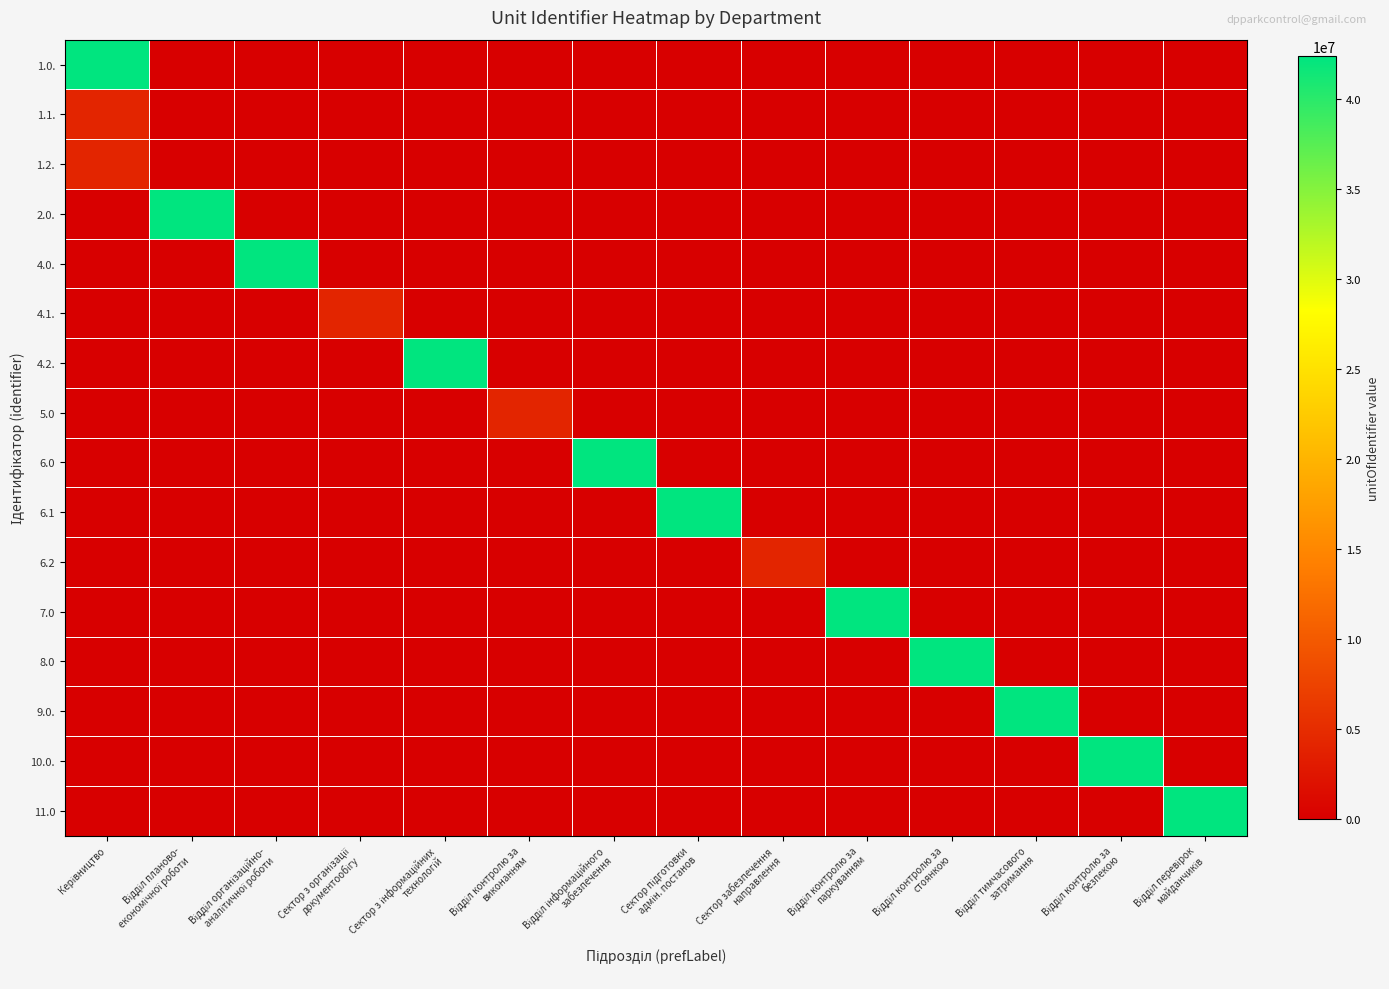

Reading left to right, extract all data points from this chart.

1.0.: Керівництво=42403446	Відділ планово-
економічної роботи=0	Відділ організаційно-
аналітичної роботи=0	Сектор з організації
документообігу=0	Сектор з інформаційних
технологій=0	Відділ контролю за
виконанням=0	Відділ інформаційного
забезпечення=0	Сектор підготовки
адмін. постанов=0	Сектор забезпечення
направлення=0	Відділ контролю за
паркуванням=0	Відділ контролю за
стоянкою=0	Відділ тимчасового
затримання=0	Відділ контролю за
безпекою=0	Відділ перевірок
майданчиків=0
1.1.: Керівництво=4203446	Відділ планово-
економічної роботи=0	Відділ організаційно-
аналітичної роботи=0	Сектор з організації
документообігу=0	Сектор з інформаційних
технологій=0	Відділ контролю за
виконанням=0	Відділ інформаційного
забезпечення=0	Сектор підготовки
адмін. постанов=0	Сектор забезпечення
направлення=0	Відділ контролю за
паркуванням=0	Відділ контролю за
стоянкою=0	Відділ тимчасового
затримання=0	Відділ контролю за
безпекою=0	Відділ перевірок
майданчиків=0
1.2.: Керівництво=4203446	Відділ планово-
економічної роботи=0	Відділ організаційно-
аналітичної роботи=0	Сектор з організації
документообігу=0	Сектор з інформаційних
технологій=0	Відділ контролю за
виконанням=0	Відділ інформаційного
забезпечення=0	Сектор підготовки
адмін. постанов=0	Сектор забезпечення
направлення=0	Відділ контролю за
паркуванням=0	Відділ контролю за
стоянкою=0	Відділ тимчасового
затримання=0	Відділ контролю за
безпекою=0	Відділ перевірок
майданчиків=0
2.0.: Керівництво=0	Відділ планово-
економічної роботи=42403446	Відділ організаційно-
аналітичної роботи=0	Сектор з організації
документообігу=0	Сектор з інформаційних
технологій=0	Відділ контролю за
виконанням=0	Відділ інформаційного
забезпечення=0	Сектор підготовки
адмін. постанов=0	Сектор забезпечення
направлення=0	Відділ контролю за
паркуванням=0	Відділ контролю за
стоянкою=0	Відділ тимчасового
затримання=0	Відділ контролю за
безпекою=0	Відділ перевірок
майданчиків=0
4.0.: Керівництво=0	Відділ планово-
економічної роботи=0	Відділ організаційно-
аналітичної роботи=42403446	Сектор з організації
документообігу=0	Сектор з інформаційних
технологій=0	Відділ контролю за
виконанням=0	Відділ інформаційного
забезпечення=0	Сектор підготовки
адмін. постанов=0	Сектор забезпечення
направлення=0	Відділ контролю за
паркуванням=0	Відділ контролю за
стоянкою=0	Відділ тимчасового
затримання=0	Відділ контролю за
безпекою=0	Відділ перевірок
майданчиків=0
4.1.: Керівництво=0	Відділ планово-
економічної роботи=0	Відділ організаційно-
аналітичної роботи=0	Сектор з організації
документообігу=4203446	Сектор з інформаційних
технологій=0	Відділ контролю за
виконанням=0	Відділ інформаційного
забезпечення=0	Сектор підготовки
адмін. постанов=0	Сектор забезпечення
направлення=0	Відділ контролю за
паркуванням=0	Відділ контролю за
стоянкою=0	Відділ тимчасового
затримання=0	Відділ контролю за
безпекою=0	Відділ перевірок
майданчиків=0
4.2.: Керівництво=0	Відділ планово-
економічної роботи=0	Відділ організаційно-
аналітичної роботи=0	Сектор з організації
документообігу=0	Сектор з інформаційних
технологій=42403446	Відділ контролю за
виконанням=0	Відділ інформаційного
забезпечення=0	Сектор підготовки
адмін. постанов=0	Сектор забезпечення
направлення=0	Відділ контролю за
паркуванням=0	Відділ контролю за
стоянкою=0	Відділ тимчасового
затримання=0	Відділ контролю за
безпекою=0	Відділ перевірок
майданчиків=0
5.0: Керівництво=0	Відділ планово-
економічної роботи=0	Відділ організаційно-
аналітичної роботи=0	Сектор з організації
документообігу=0	Сектор з інформаційних
технологій=0	Відділ контролю за
виконанням=4203446	Відділ інформаційного
забезпечення=0	Сектор підготовки
адмін. постанов=0	Сектор забезпечення
направлення=0	Відділ контролю за
паркуванням=0	Відділ контролю за
стоянкою=0	Відділ тимчасового
затримання=0	Відділ контролю за
безпекою=0	Відділ перевірок
майданчиків=0
6.0: Керівництво=0	Відділ планово-
економічної роботи=0	Відділ організаційно-
аналітичної роботи=0	Сектор з організації
документообігу=0	Сектор з інформаційних
технологій=0	Відділ контролю за
виконанням=0	Відділ інформаційного
забезпечення=42403447	Сектор підготовки
адмін. постанов=0	Сектор забезпечення
направлення=0	Відділ контролю за
паркуванням=0	Відділ контролю за
стоянкою=0	Відділ тимчасового
затримання=0	Відділ контролю за
безпекою=0	Відділ перевірок
майданчиків=0
6.1: Керівництво=0	Відділ планово-
економічної роботи=0	Відділ організаційно-
аналітичної роботи=0	Сектор з організації
документообігу=0	Сектор з інформаційних
технологій=0	Відділ контролю за
виконанням=0	Відділ інформаційного
забезпечення=0	Сектор підготовки
адмін. постанов=42403447	Сектор забезпечення
направлення=0	Відділ контролю за
паркуванням=0	Відділ контролю за
стоянкою=0	Відділ тимчасового
затримання=0	Відділ контролю за
безпекою=0	Відділ перевірок
майданчиків=0
6.2: Керівництво=0	Відділ планово-
економічної роботи=0	Відділ організаційно-
аналітичної роботи=0	Сектор з організації
документообігу=0	Сектор з інформаційних
технологій=0	Відділ контролю за
виконанням=0	Відділ інформаційного
забезпечення=0	Сектор підготовки
адмін. постанов=0	Сектор забезпечення
направлення=4203447	Відділ контролю за
паркуванням=0	Відділ контролю за
стоянкою=0	Відділ тимчасового
затримання=0	Відділ контролю за
безпекою=0	Відділ перевірок
майданчиків=0
7.0: Керівництво=0	Відділ планово-
економічної роботи=0	Відділ організаційно-
аналітичної роботи=0	Сектор з організації
документообігу=0	Сектор з інформаційних
технологій=0	Відділ контролю за
виконанням=0	Відділ інформаційного
забезпечення=0	Сектор підготовки
адмін. постанов=0	Сектор забезпечення
направлення=0	Відділ контролю за
паркуванням=42403447	Відділ контролю за
стоянкою=0	Відділ тимчасового
затримання=0	Відділ контролю за
безпекою=0	Відділ перевірок
майданчиків=0
8.0: Керівництво=0	Відділ планово-
економічної роботи=0	Відділ організаційно-
аналітичної роботи=0	Сектор з організації
документообігу=0	Сектор з інформаційних
технологій=0	Відділ контролю за
виконанням=0	Відділ інформаційного
забезпечення=0	Сектор підготовки
адмін. постанов=0	Сектор забезпечення
направлення=0	Відділ контролю за
паркуванням=0	Відділ контролю за
стоянкою=42403447	Відділ тимчасового
затримання=0	Відділ контролю за
безпекою=0	Відділ перевірок
майданчиків=0
9.0.: Керівництво=0	Відділ планово-
економічної роботи=0	Відділ організаційно-
аналітичної роботи=0	Сектор з організації
документообігу=0	Сектор з інформаційних
технологій=0	Відділ контролю за
виконанням=0	Відділ інформаційного
забезпечення=0	Сектор підготовки
адмін. постанов=0	Сектор забезпечення
направлення=0	Відділ контролю за
паркуванням=0	Відділ контролю за
стоянкою=0	Відділ тимчасового
затримання=42403447	Відділ контролю за
безпекою=0	Відділ перевірок
майданчиків=0
10.0.: Керівництво=0	Відділ планово-
економічної роботи=0	Відділ організаційно-
аналітичної роботи=0	Сектор з організації
документообігу=0	Сектор з інформаційних
технологій=0	Відділ контролю за
виконанням=0	Відділ інформаційного
забезпечення=0	Сектор підготовки
адмін. постанов=0	Сектор забезпечення
направлення=0	Відділ контролю за
паркуванням=0	Відділ контролю за
стоянкою=0	Відділ тимчасового
затримання=0	Відділ контролю за
безпекою=42403447	Відділ перевірок
майданчиків=0
11.0: Керівництво=0	Відділ планово-
економічної роботи=0	Відділ організаційно-
аналітичної роботи=0	Сектор з організації
документообігу=0	Сектор з інформаційних
технологій=0	Відділ контролю за
виконанням=0	Відділ інформаційного
забезпечення=0	Сектор підготовки
адмін. постанов=0	Сектор забезпечення
направлення=0	Відділ контролю за
паркуванням=0	Відділ контролю за
стоянкою=0	Відділ тимчасового
затримання=0	Відділ контролю за
безпекою=0	Відділ перевірок
майданчиків=42403447